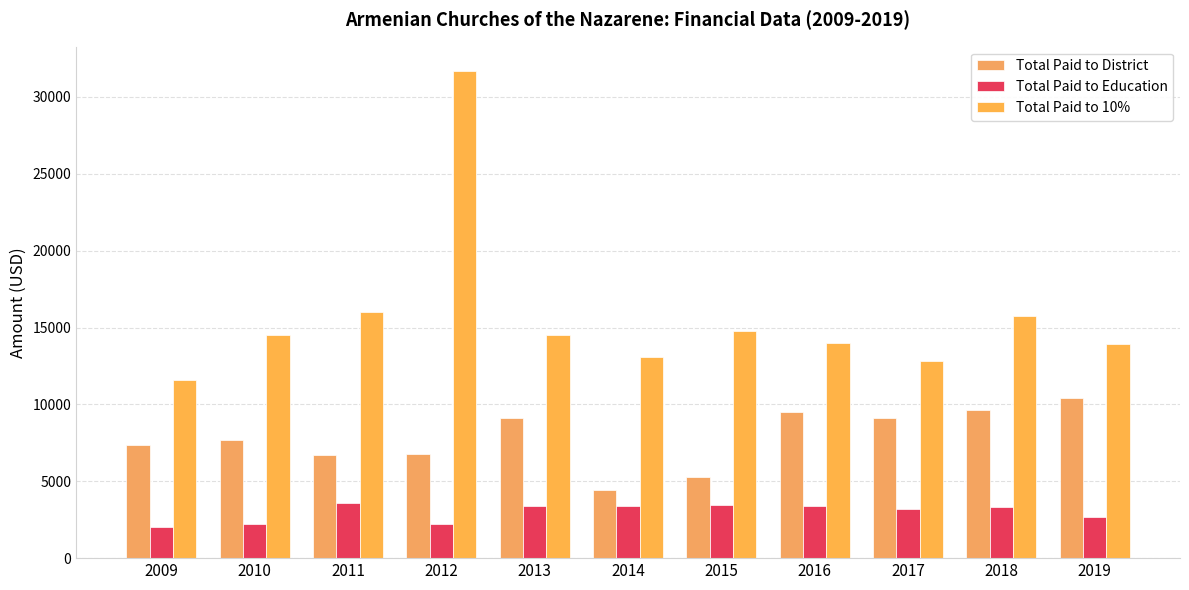

Where is Total Paid to 10% nearest to the value 21634?

2011